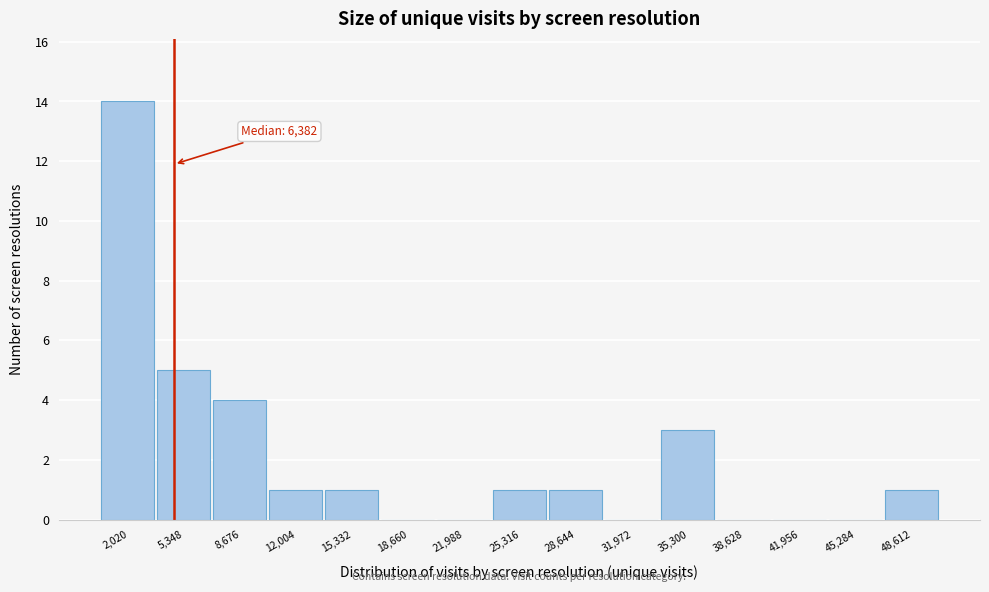

Reading right to left, list all the values displayed in this chart.

48,612=1	45,284=0	41,956=0	38,628=0	35,300=3	31,972=0	28,644=1	25,316=1	21,988=0	18,660=0	15,332=1	12,004=1	8,676=4	5,348=5	2,020=14